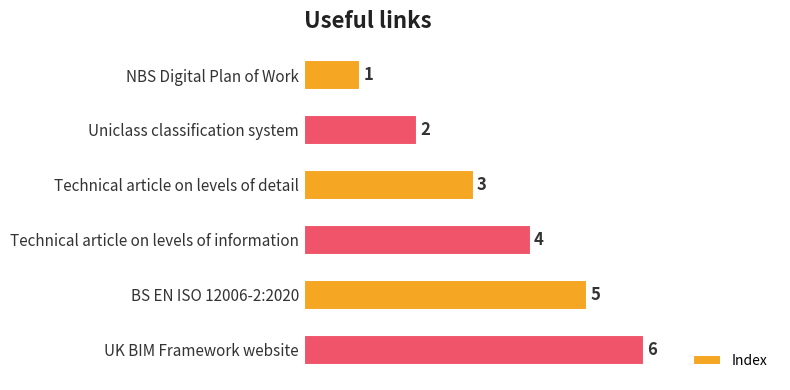

At which label is the value closest to 3?

Technical article on levels of detail